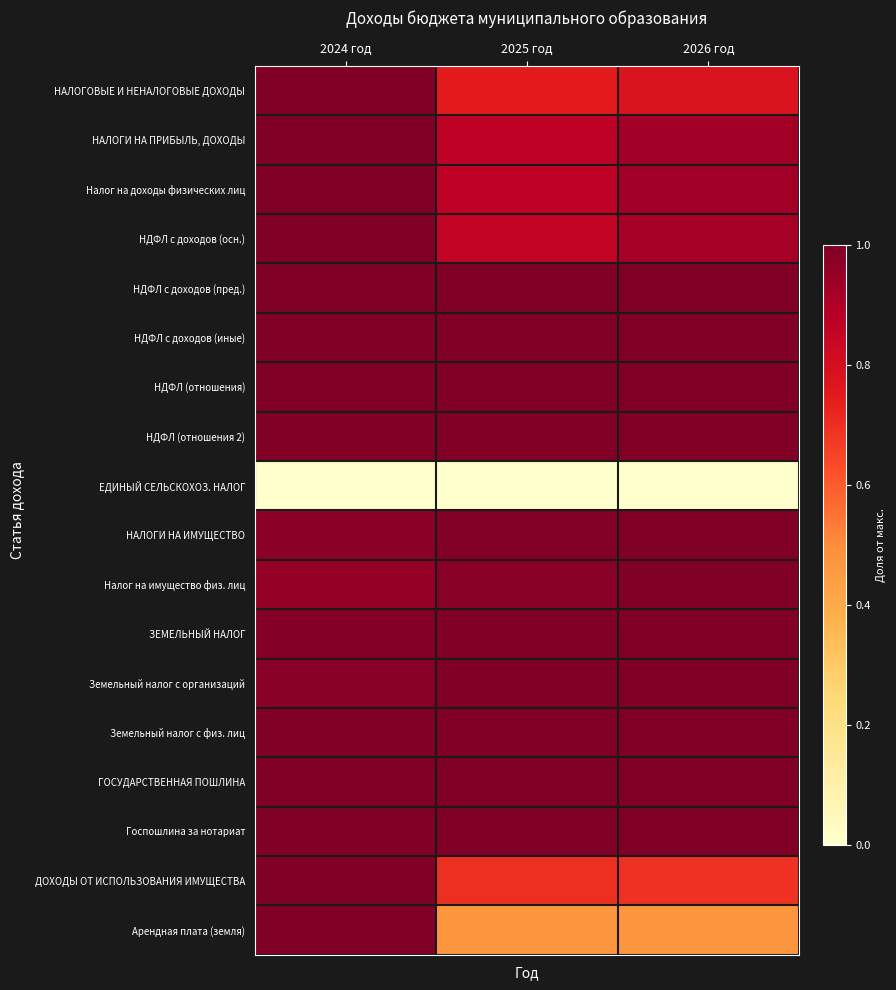

Reading left to right, transcribe all the data shown in this chart.

НАЛОГОВЫЕ И НЕНАЛОГОВЫЕ ДОХОДЫ: 2024 год=1.0	2025 год=0.7	2026 год=0.8
НАЛОГИ НА ПРИБЫЛЬ, ДОХОДЫ: 2024 год=1.0	2025 год=0.9	2026 год=0.9
Налог на доходы физических лиц: 2024 год=1.0	2025 год=0.9	2026 год=0.9
НДФЛ с доходов (осн.): 2024 год=1.0	2025 год=0.9	2026 год=0.9
НДФЛ с доходов (пред.): 2024 год=1.0	2025 год=1.0	2026 год=1.0
НДФЛ с доходов (иные): 2024 год=1.0	2025 год=1.0	2026 год=1.0
НДФЛ (отношения): 2024 год=1.0	2025 год=1.0	2026 год=1.0
НДФЛ (отношения 2): 2024 год=1.0	2025 год=1.0	2026 год=1.0
ЕДИНЫЙ СЕЛЬСКОХОЗ. НАЛОГ: 2024 год=0.0	2025 год=0.0	2026 год=0.0
НАЛОГИ НА ИМУЩЕСТВО: 2024 год=1.0	2025 год=1.0	2026 год=1.0
Налог на имущество физ. лиц: 2024 год=1.0	2025 год=1.0	2026 год=1.0
ЗЕМЕЛЬНЫЙ НАЛОГ: 2024 год=1.0	2025 год=1.0	2026 год=1.0
Земельный налог с организаций: 2024 год=1.0	2025 год=1.0	2026 год=1.0
Земельный налог с физ. лиц: 2024 год=1.0	2025 год=1.0	2026 год=1.0
ГОСУДАРСТВЕННАЯ ПОШЛИНА: 2024 год=1.0	2025 год=1.0	2026 год=1.0
Госпошлина за нотариат: 2024 год=1.0	2025 год=1.0	2026 год=1.0
ДОХОДЫ ОТ ИСПОЛЬЗОВАНИЯ ИМУЩЕСТВА: 2024 год=1.0	2025 год=0.7	2026 год=0.7
Арендная плата (земля): 2024 год=1.0	2025 год=0.5	2026 год=0.5